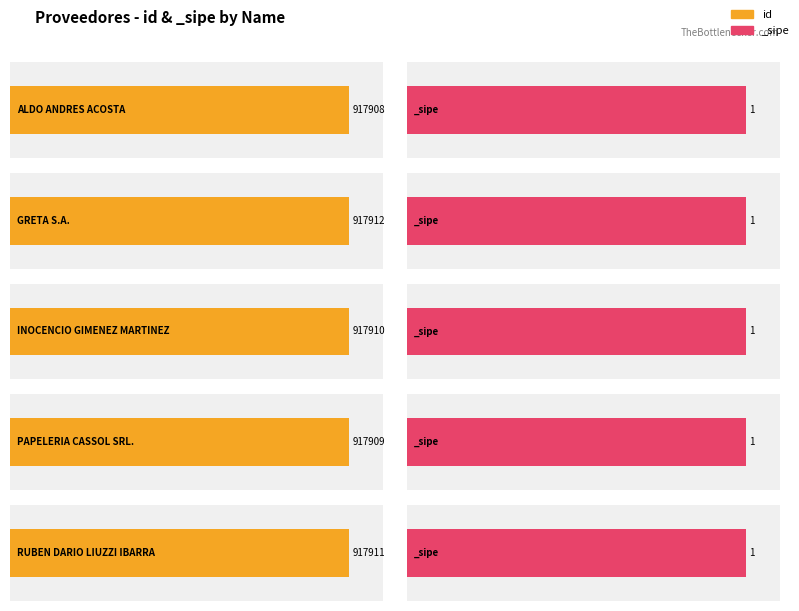

What is the sum of all _sipe values?

5